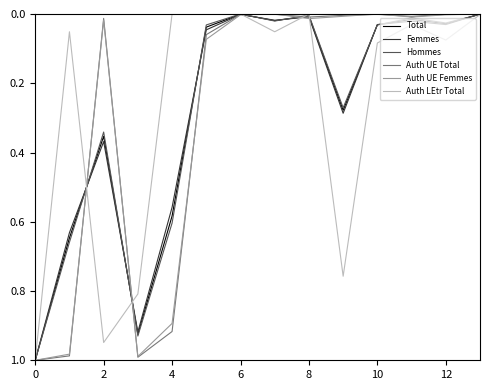

What is the average value of the Auth LEtr Total series?

0.3